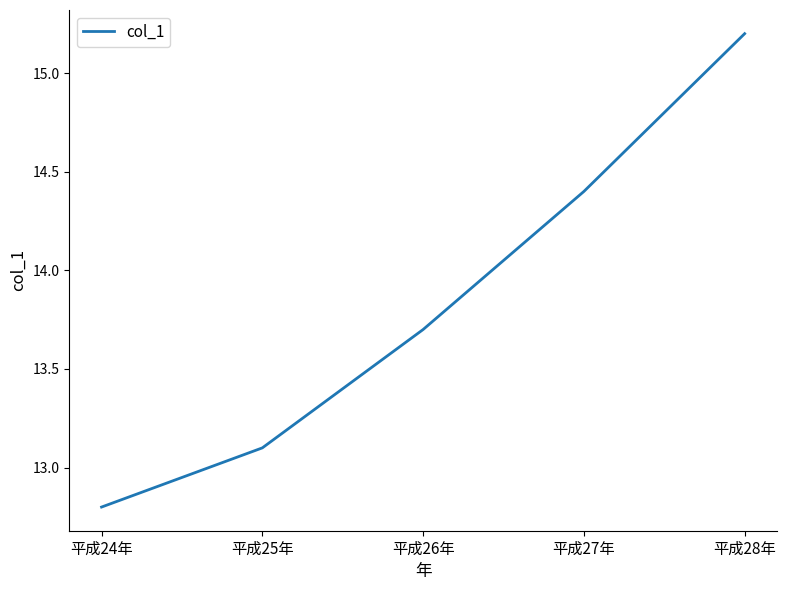

List the labels in order of value, smallest first.

平成24年, 平成25年, 平成26年, 平成27年, 平成28年